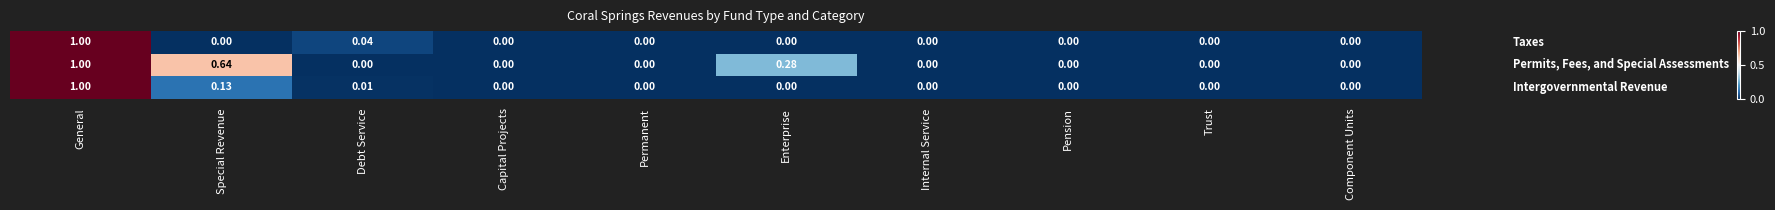

Which category has the highest value across all series?

General